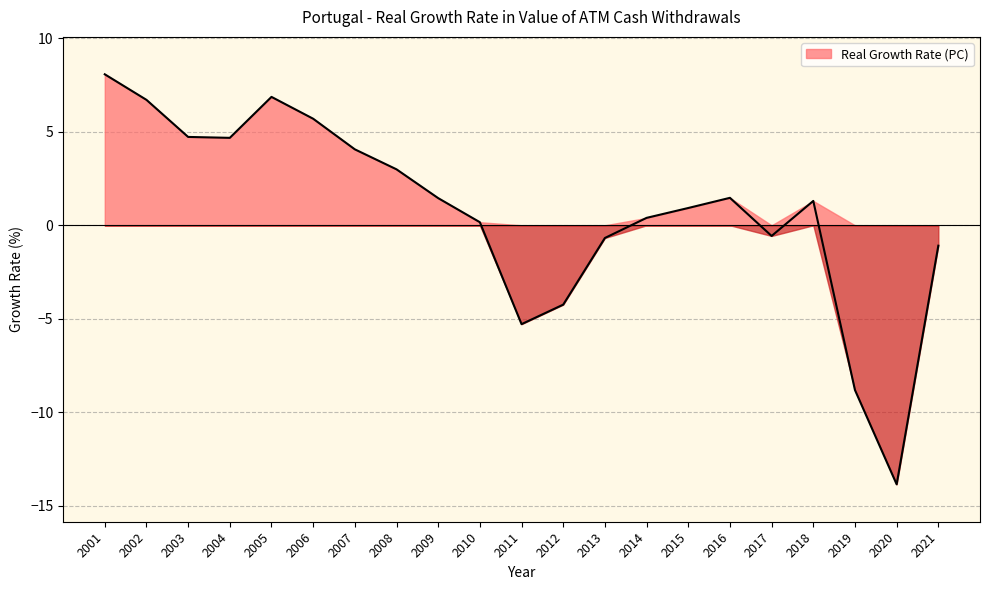

Reading left to right, what are all the values shown in this chart?

2001=8.1	2002=6.7	2003=4.7	2004=4.7	2005=6.9	2006=5.7	2007=4.1	2008=3.0	2009=1.5	2010=0.2	2011=-5.3	2012=-4.2	2013=-0.7	2014=0.4	2015=0.9	2016=1.5	2017=-0.6	2018=1.3	2019=-8.8	2020=-13.8	2021=-1.1